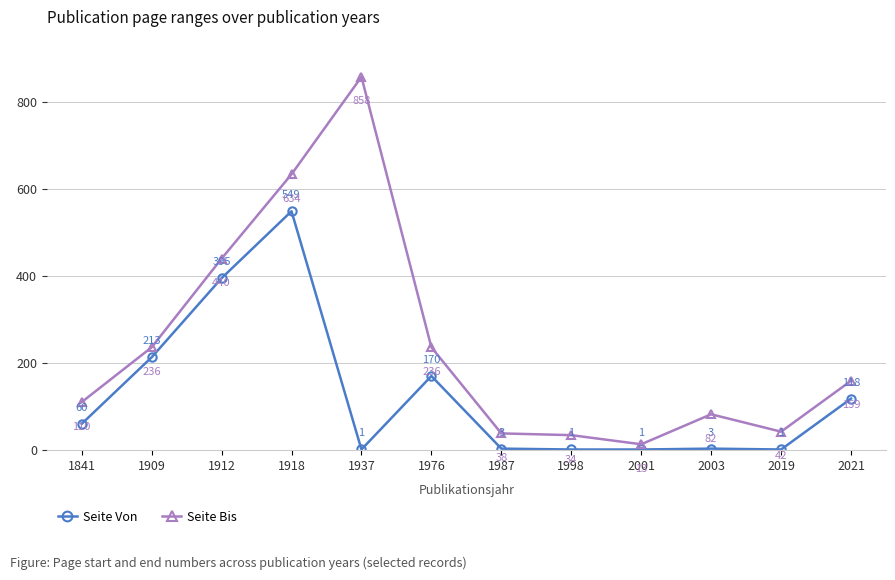

Reading left to right, what are all the values shown in this chart?

Seite Von: 1841=60	1909=213	1912=395	1918=549	1937=1	1976=170	1987=3	1998=1	2001=1	2003=3	2019=1	2021=118
Seite Bis: 1841=110	1909=236	1912=440	1918=634	1937=858	1976=236	1987=38	1998=34	2001=13	2003=82	2019=42	2021=159